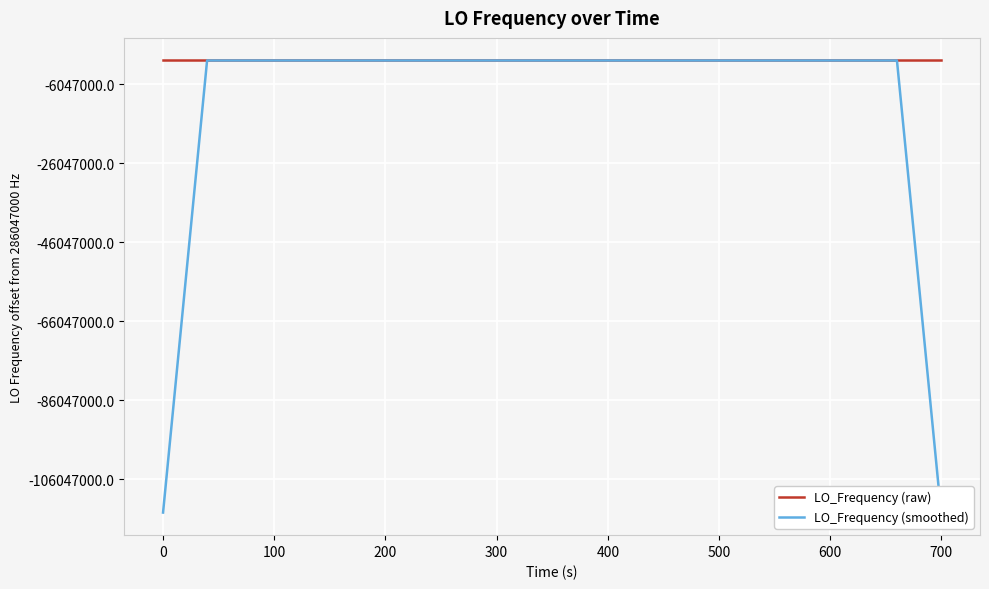

Which series changed the most between 200 and 700?

LO_Frequency (smoothed)